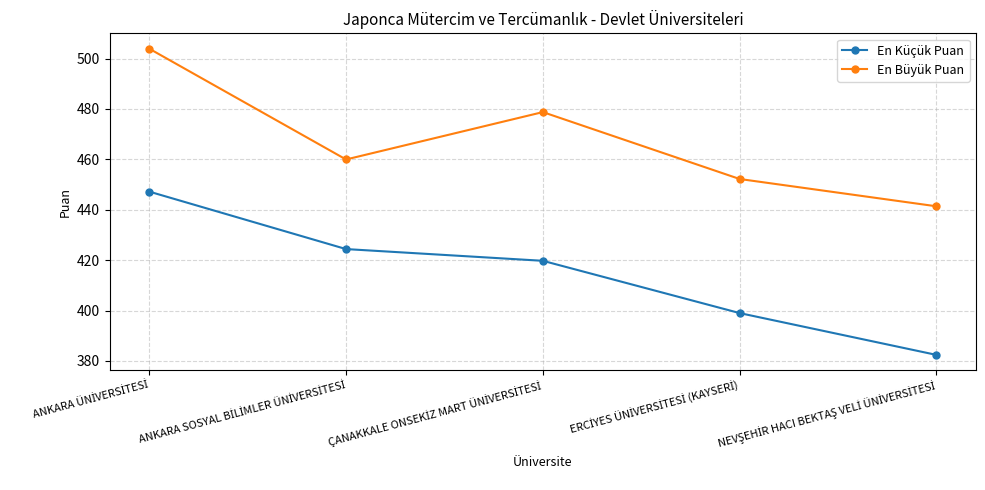

True or false: En Küçük Puan and En Büyük Puan intersect in this chart.

False